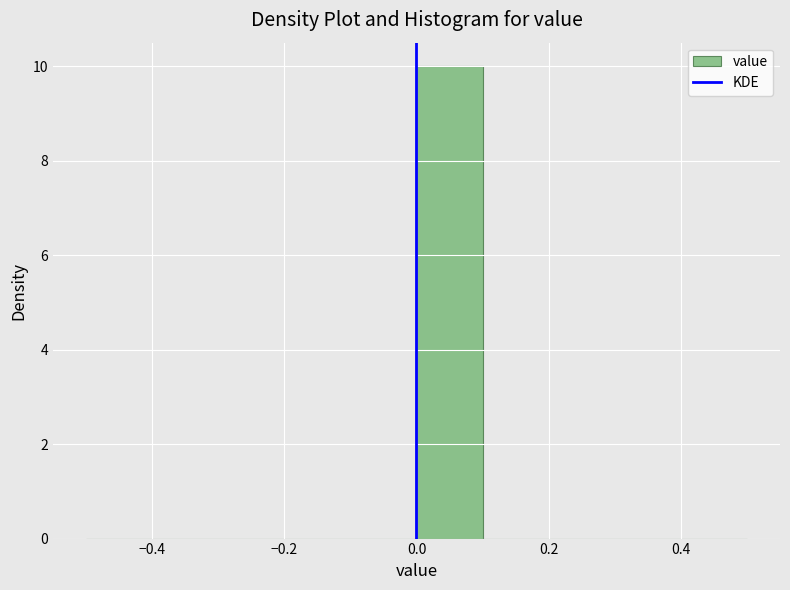

Reading left to right, list every bar in this chart as the range it spans on the x-axis followed by its height. The values are not printed on the chart, so give them approximately, as read against the axis.

-0.5 to -0.4: 0
-0.4 to -0.3: 0
-0.3 to -0.2: 0
-0.2 to -0.1: 0
-0.1 to 0.0: 0
0.0 to 0.1: 10
0.1 to 0.2: 0
0.2 to 0.3: 0
0.3 to 0.4: 0
0.4 to 0.5: 0